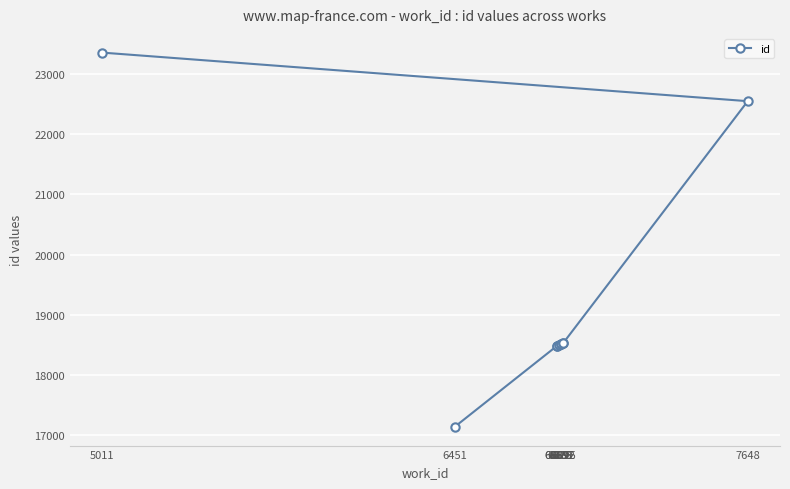

Is this an area chart (filled region under the line)?

No